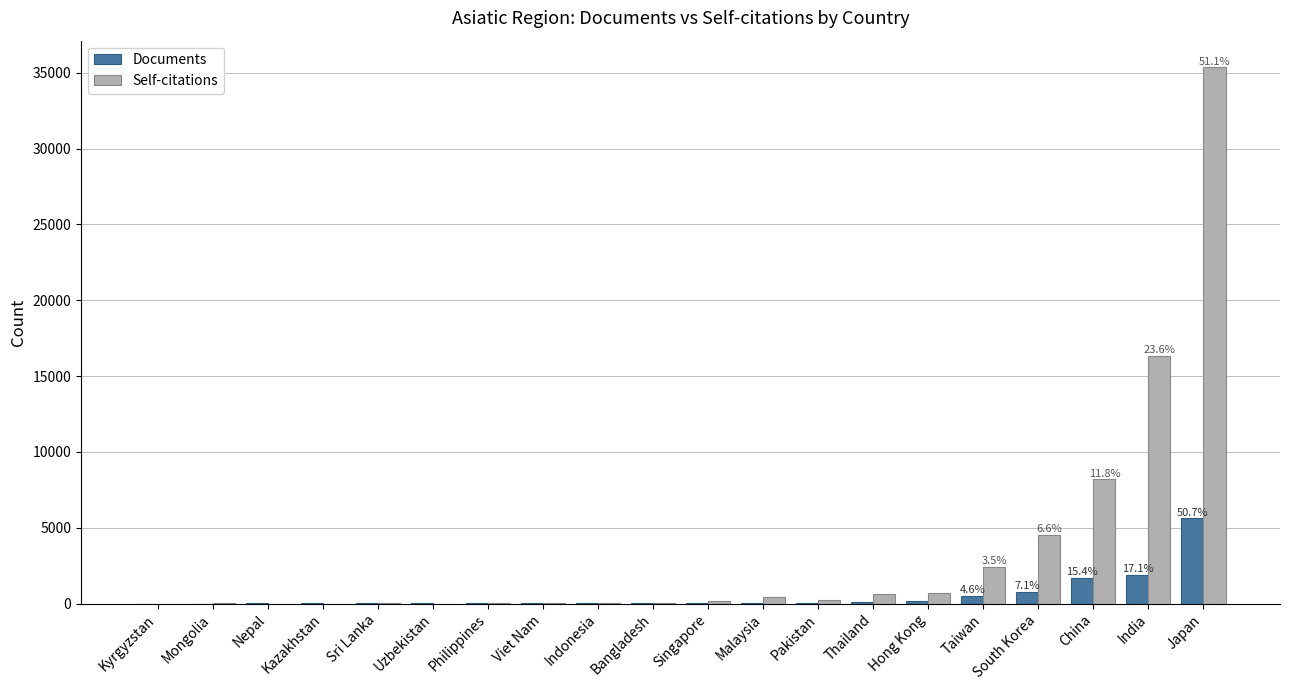

Between Uzbekistan and Hong Kong, which series saw the biggest shift?

Self-citations